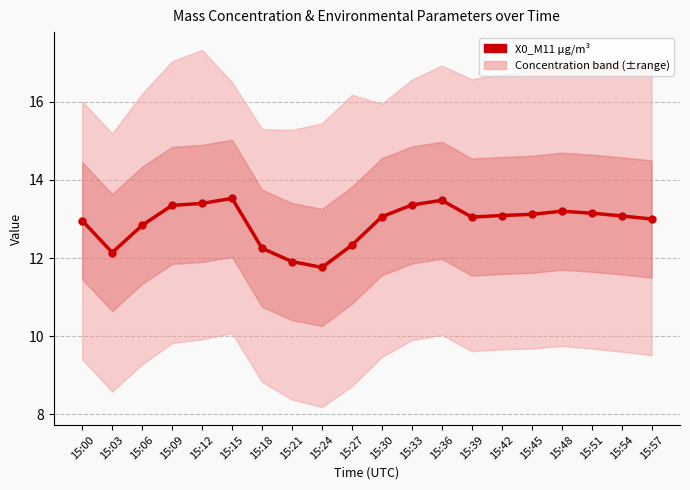

True or false: the data shows 13.1 at 15:45.

True